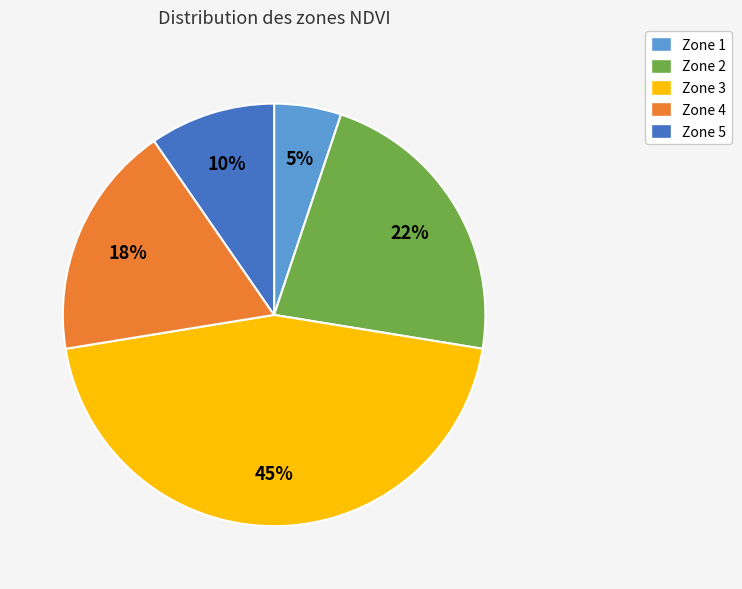

Combined, do Zone 4 and Zone 1 account for over 50%?

No